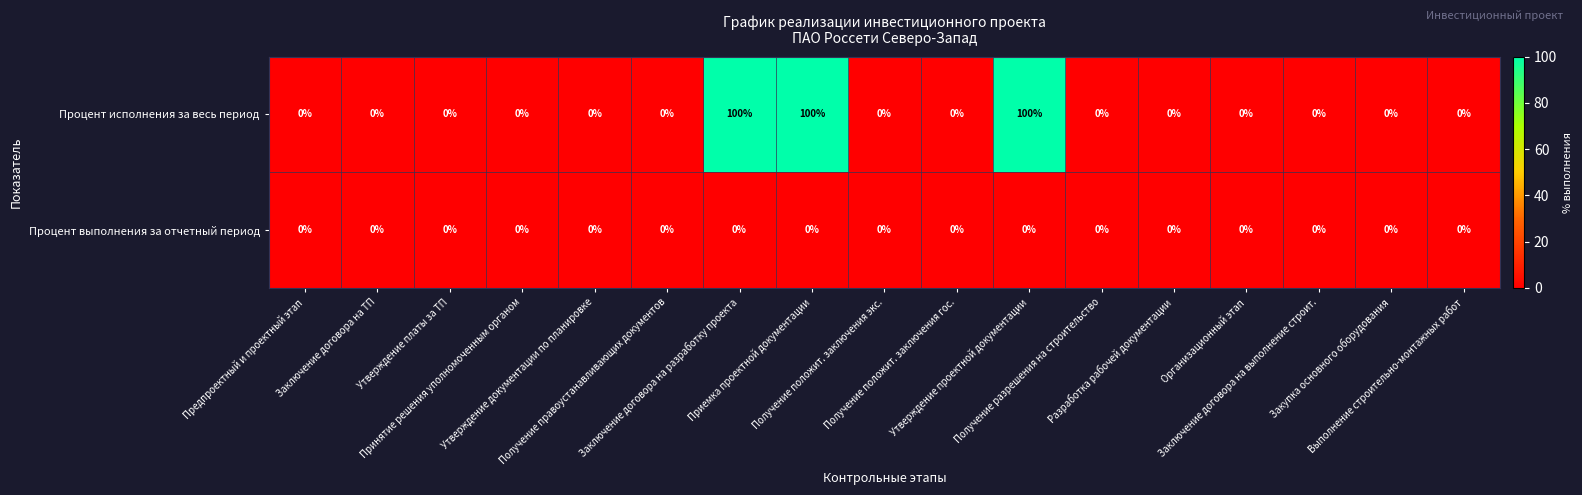

Rank the series by their average value, from highest to lowest.

Процент исполнения за весь период, Процент выполнения за отчетный период